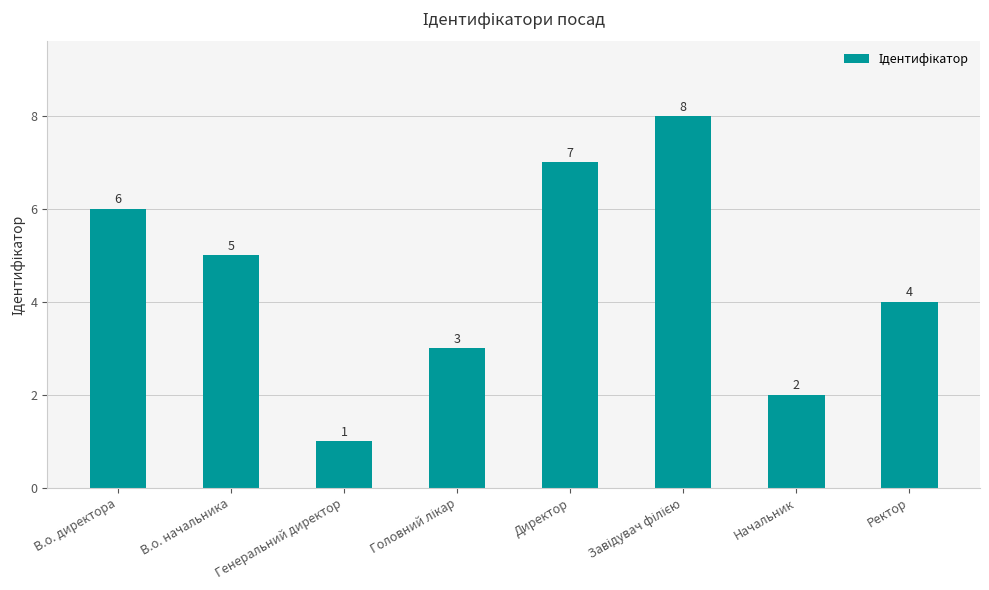

What is the smallest value displayed?

1